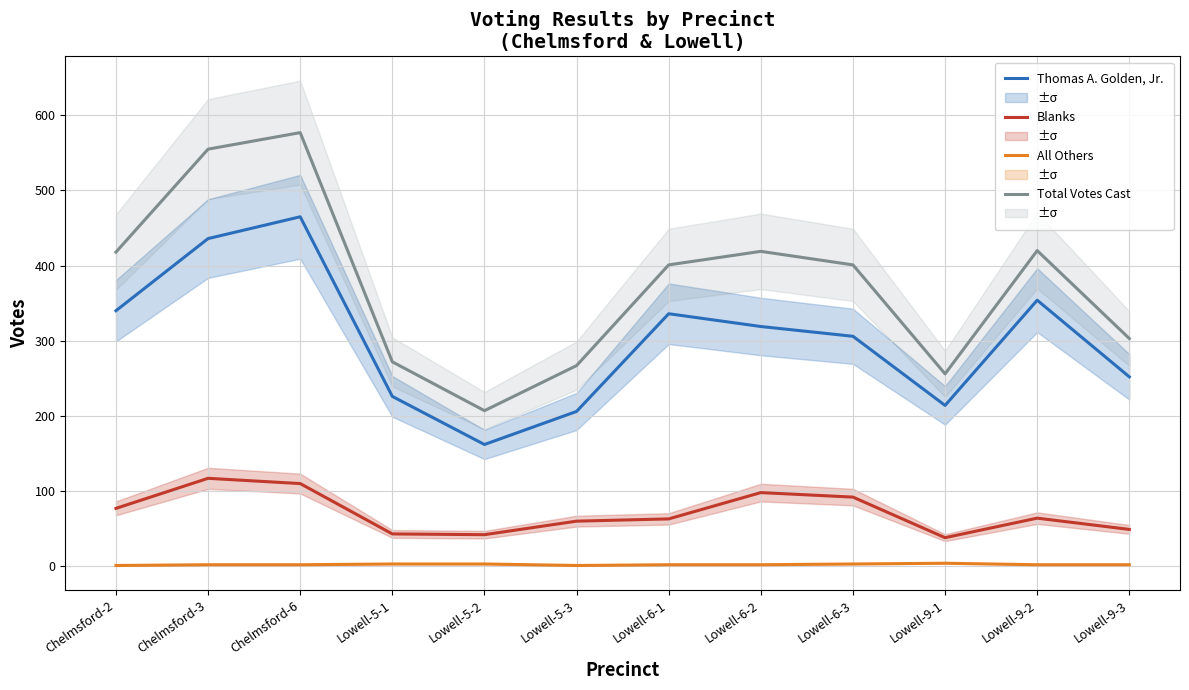

Which series has the widest spread of values?

Total Votes Cast